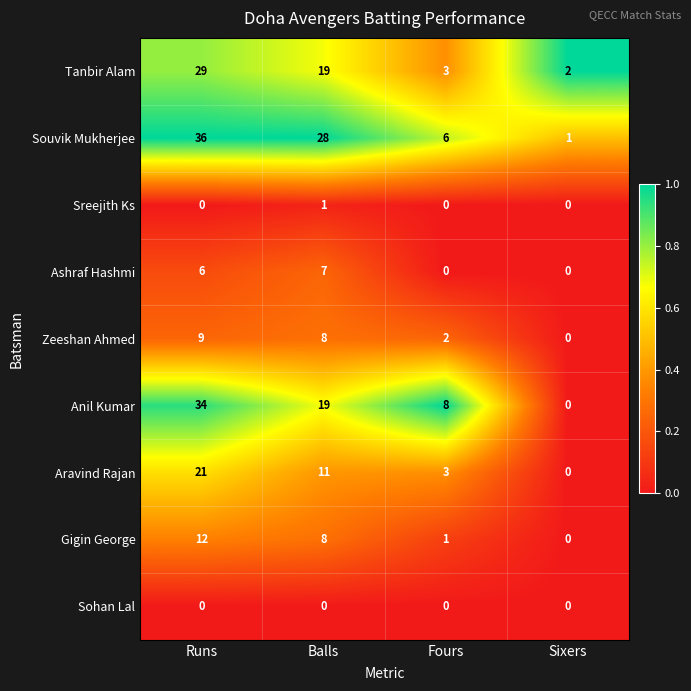

At which category does the chart reach its peak across all series?

Runs